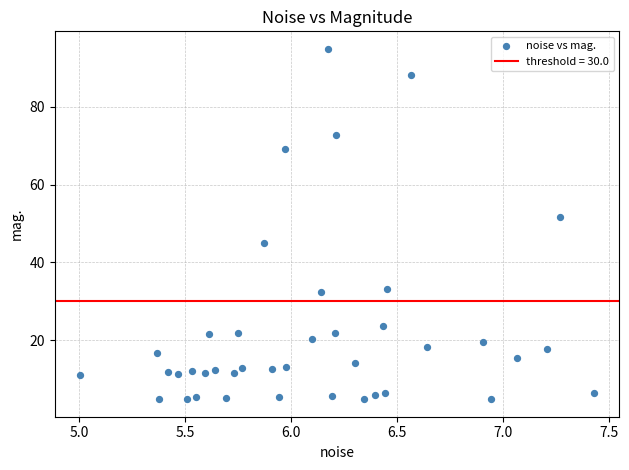

What is the range of Y values (max minus min)?

90.2